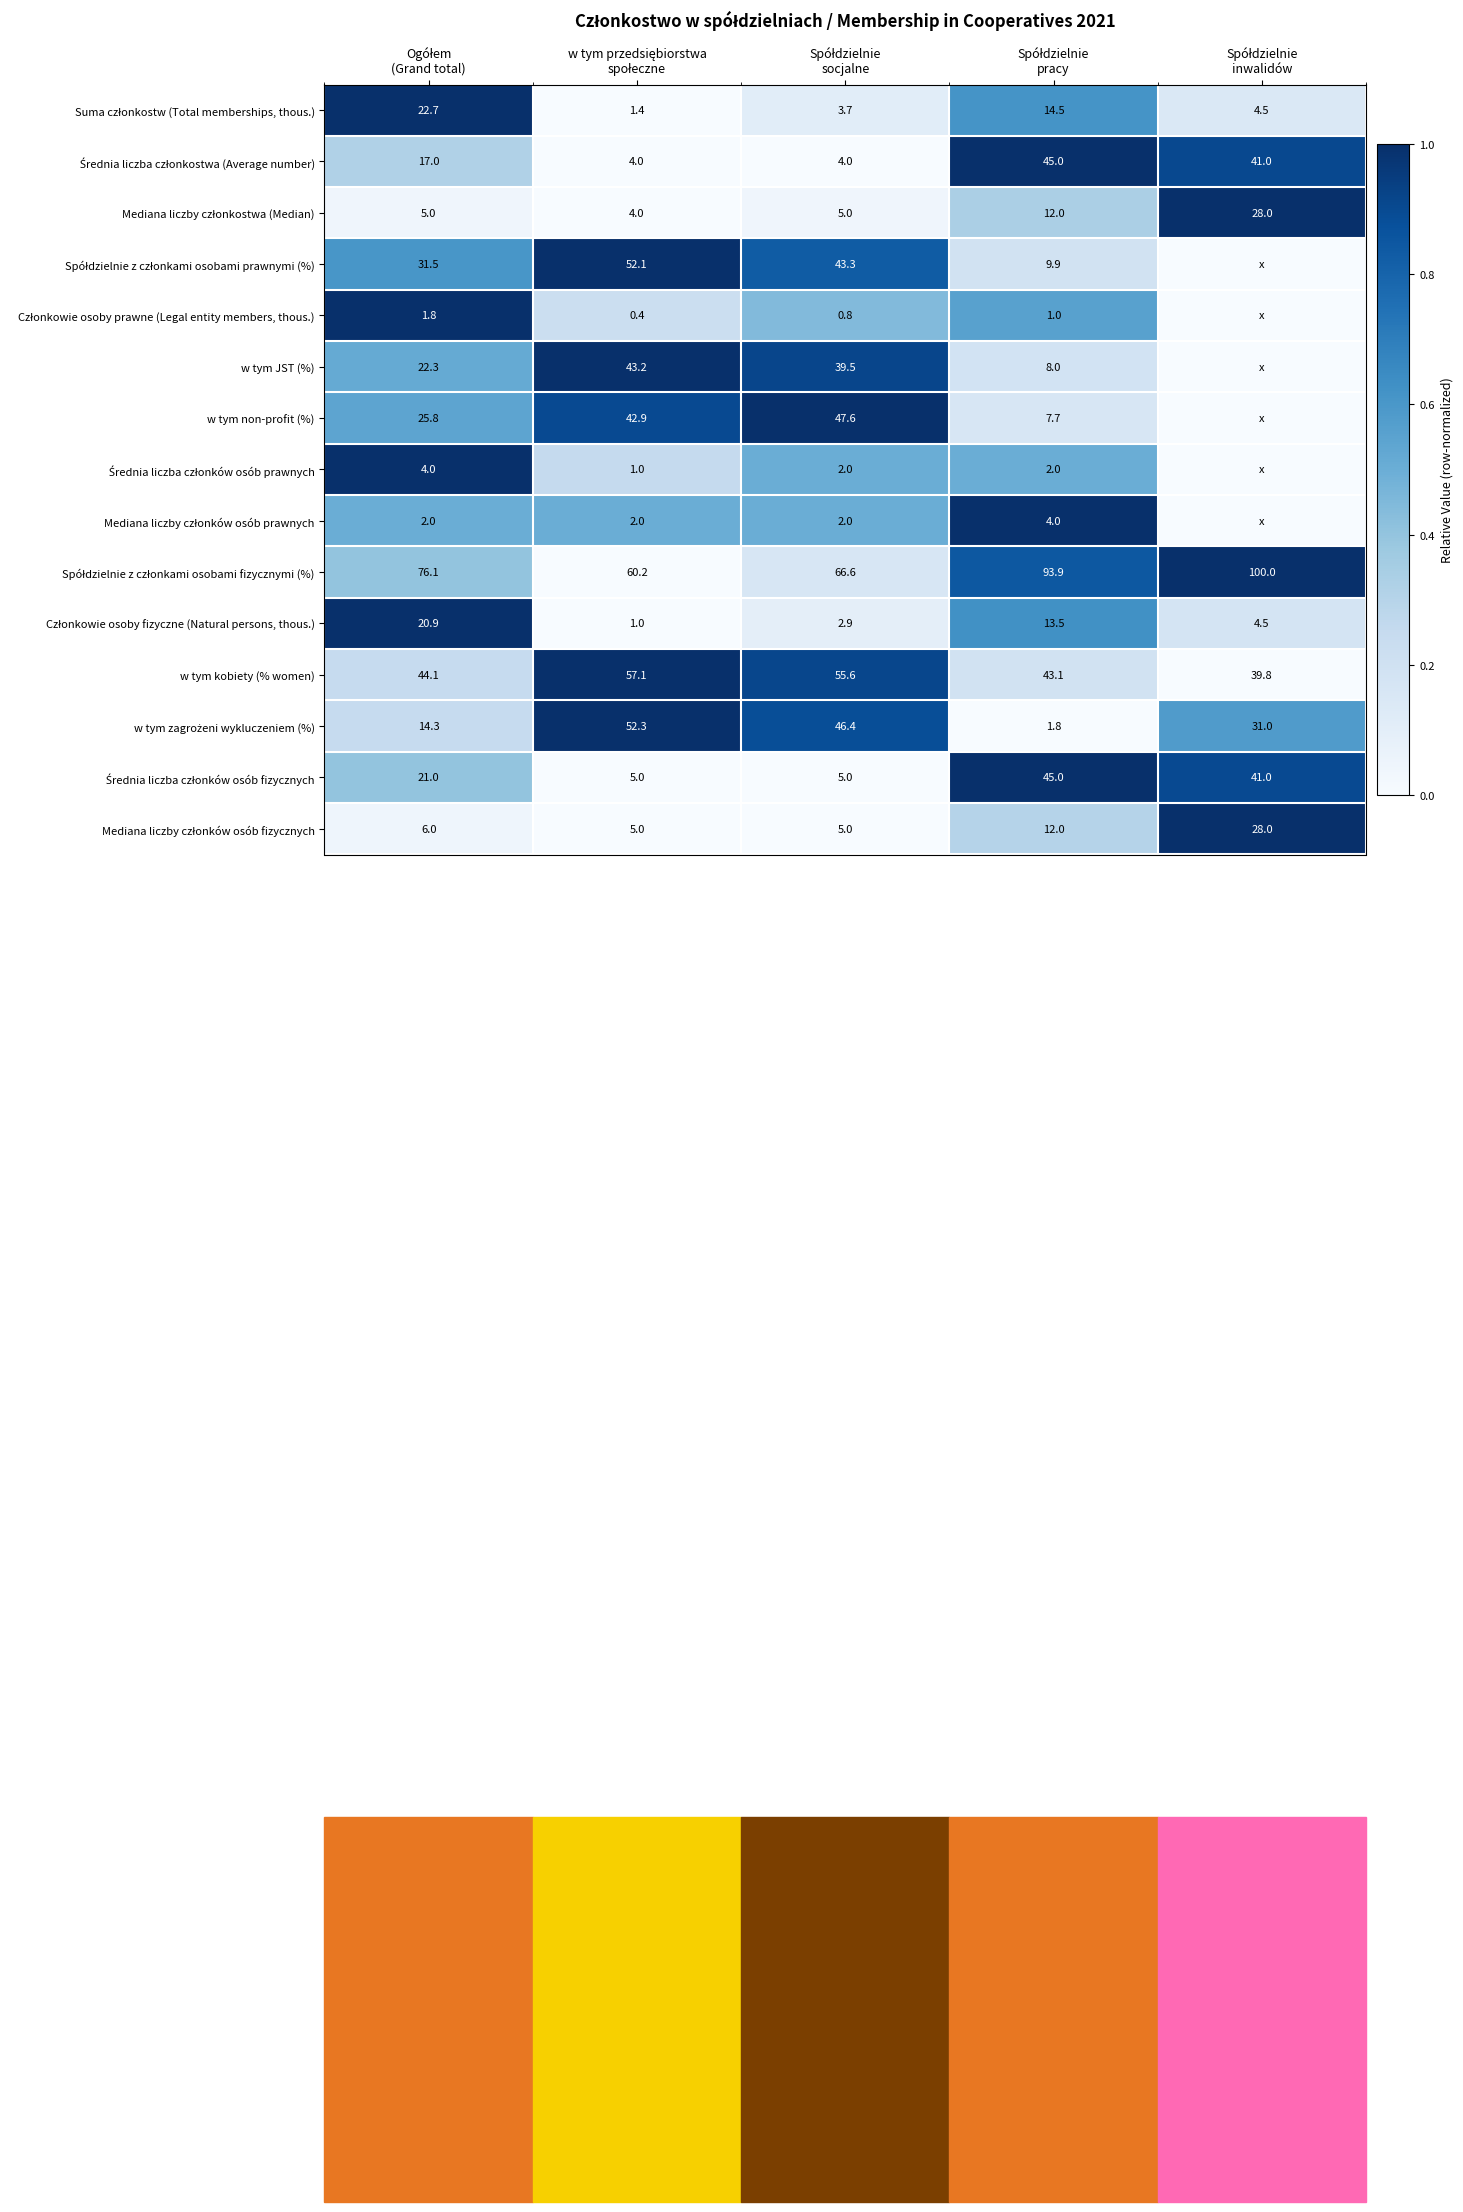

List the labels in order of Członkowie osoby prawne (Legal entity members, thous.) value, largest first.

Ogółem (Grand total), Spółdzielnie pracy, Spółdzielnie socjalne, w tym przedsiębiorstwa społeczne, Spółdzielnie inwalidów